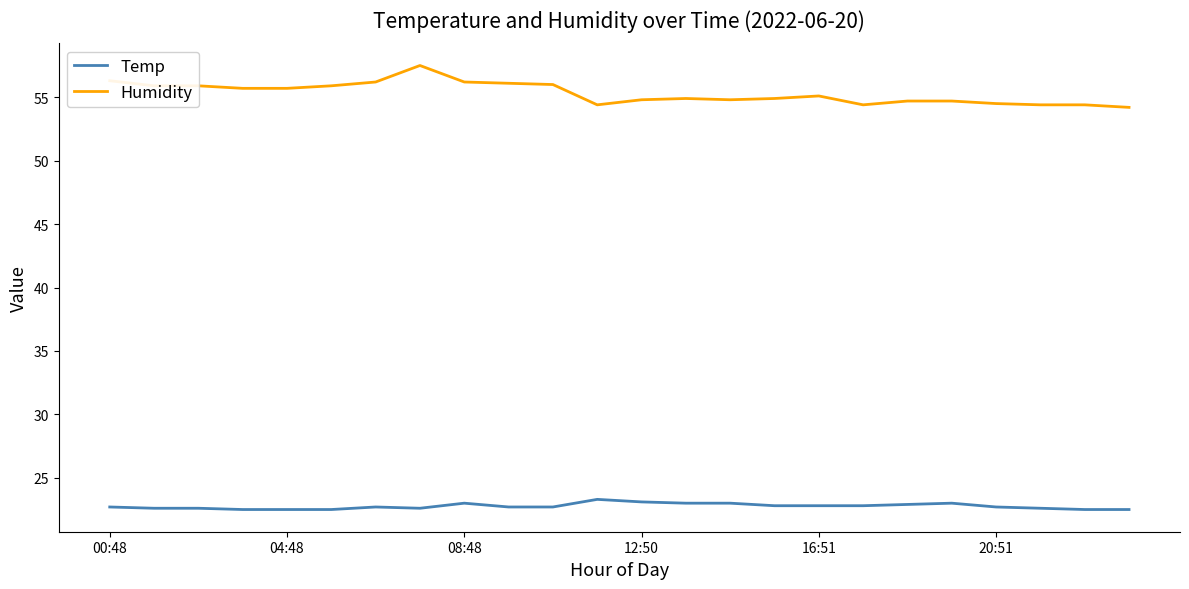

True or false: Temp and Humidity cross at least once.

False